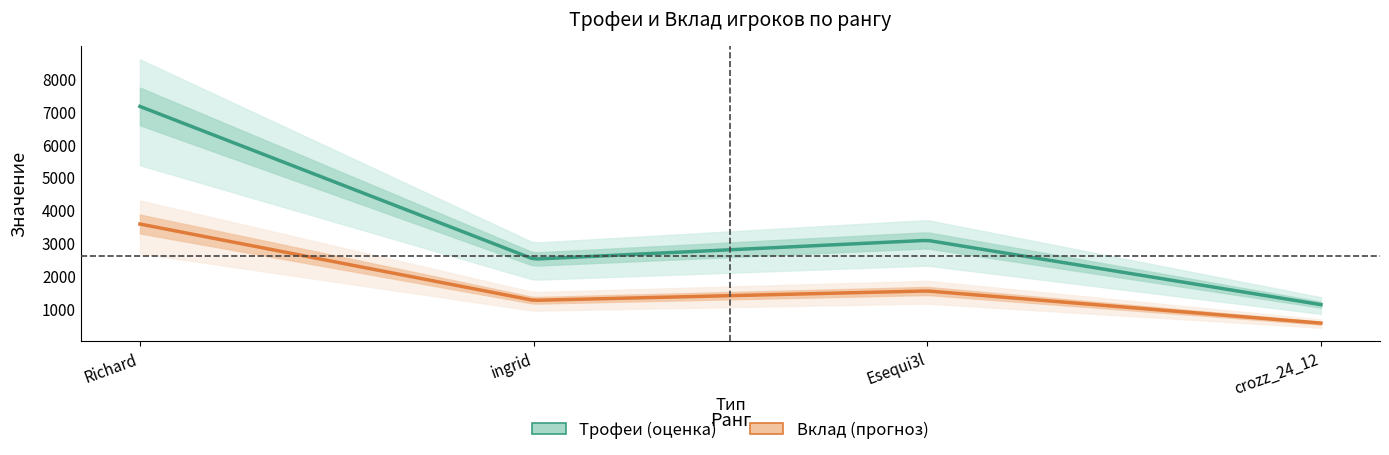

Reading left to right, extract all data points from this chart.

Трофеи: 7149	2506	3078	1123
Вклад: 3574	1253	1539	561